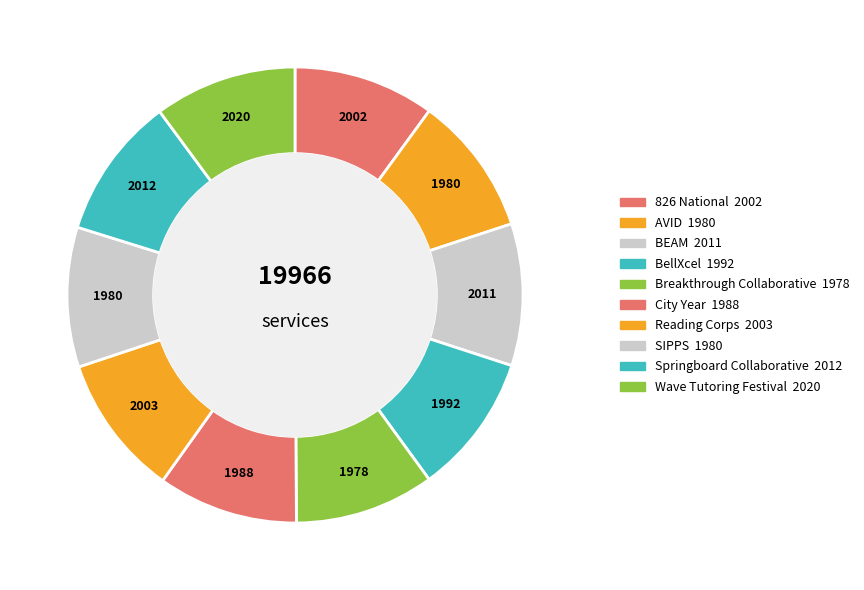

The AVID slice represents 25% of the pie. True or false?

False